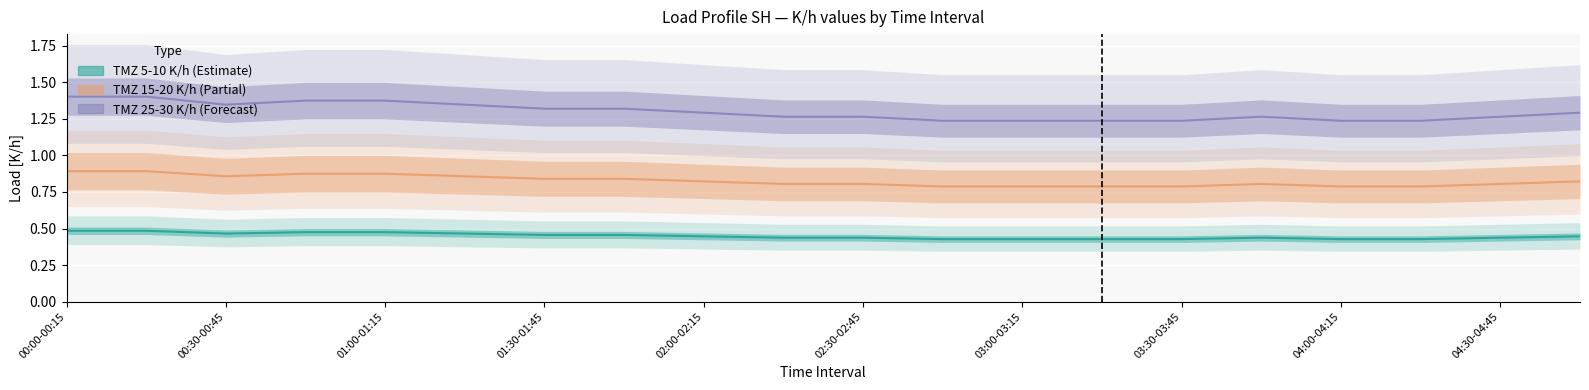

True or false: TMZ 25-30 K/h (Forecast) has more than 2 points higher than both neighbors.

False